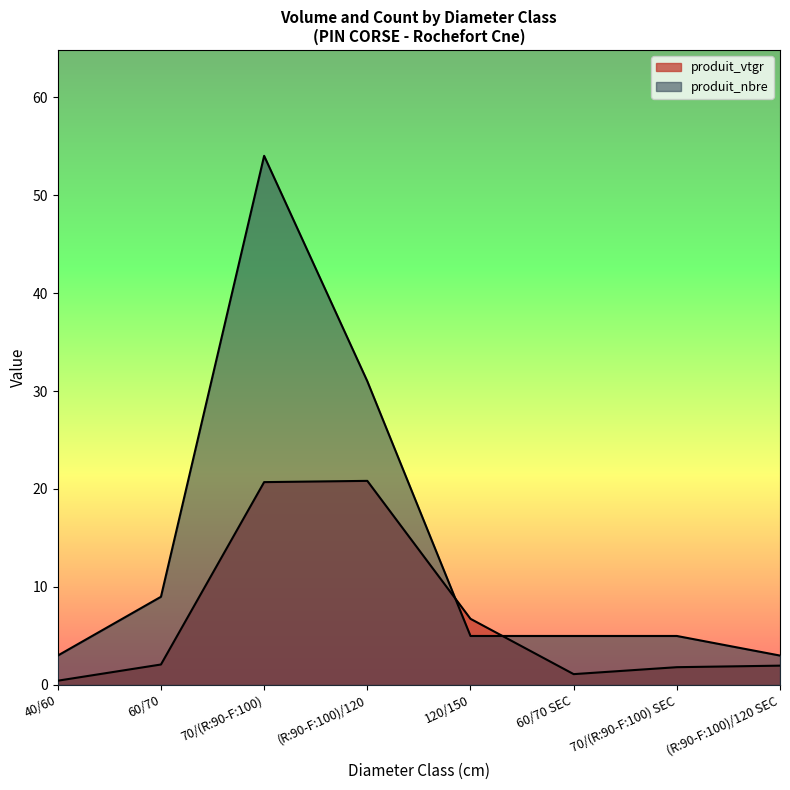

Where is produit_vtgr nearest to the value 10?

120/150